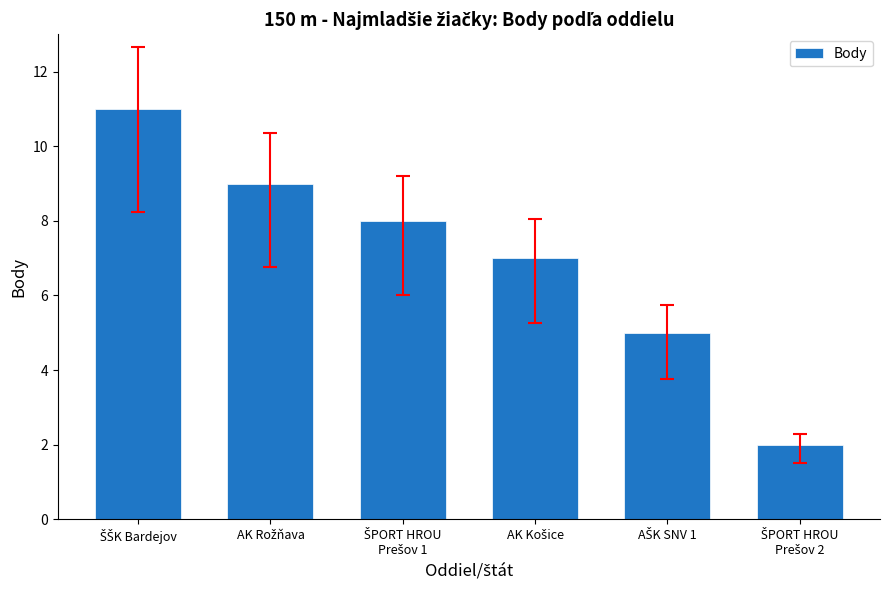

Does the chart contain stacked bars?

No